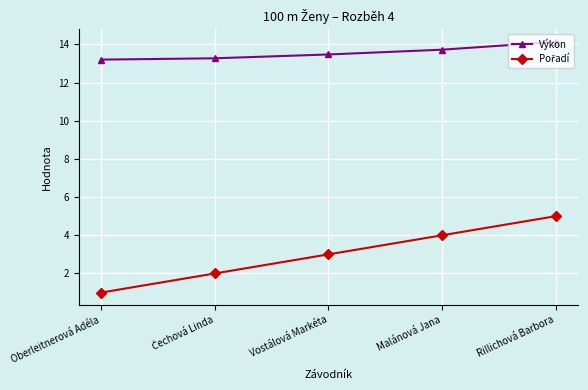

What is the sum of the Výkon values at Rillichová Barbora and Oberleitnerová Adéla?

27.3